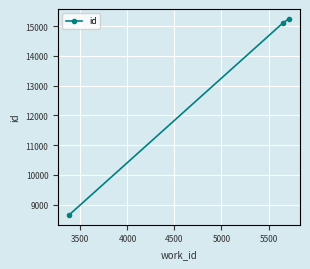

How many lines are shown in the chart?

1